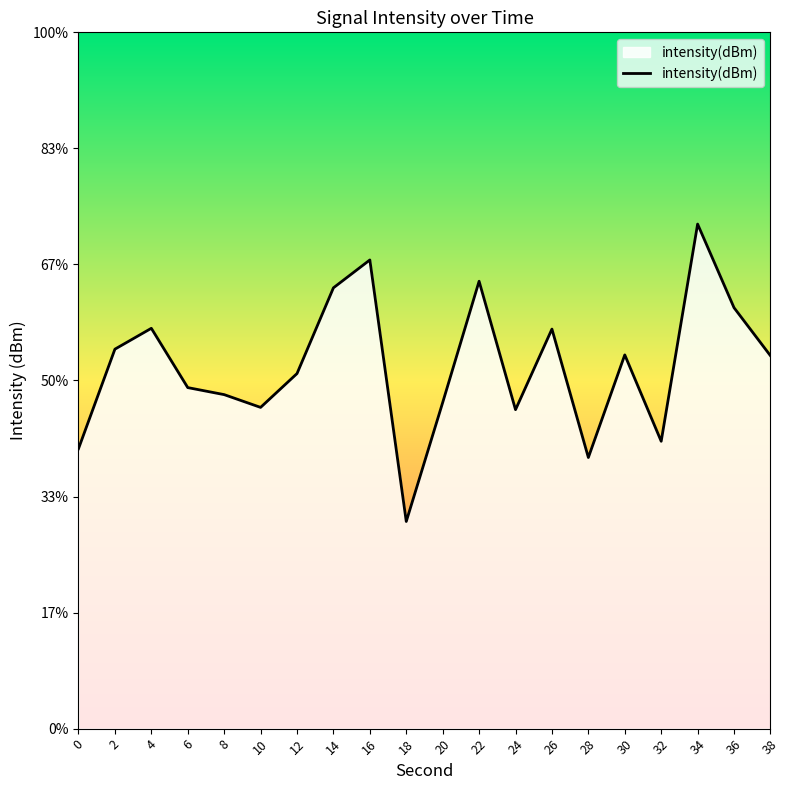

Which has a higher value, 32 or 4?

4